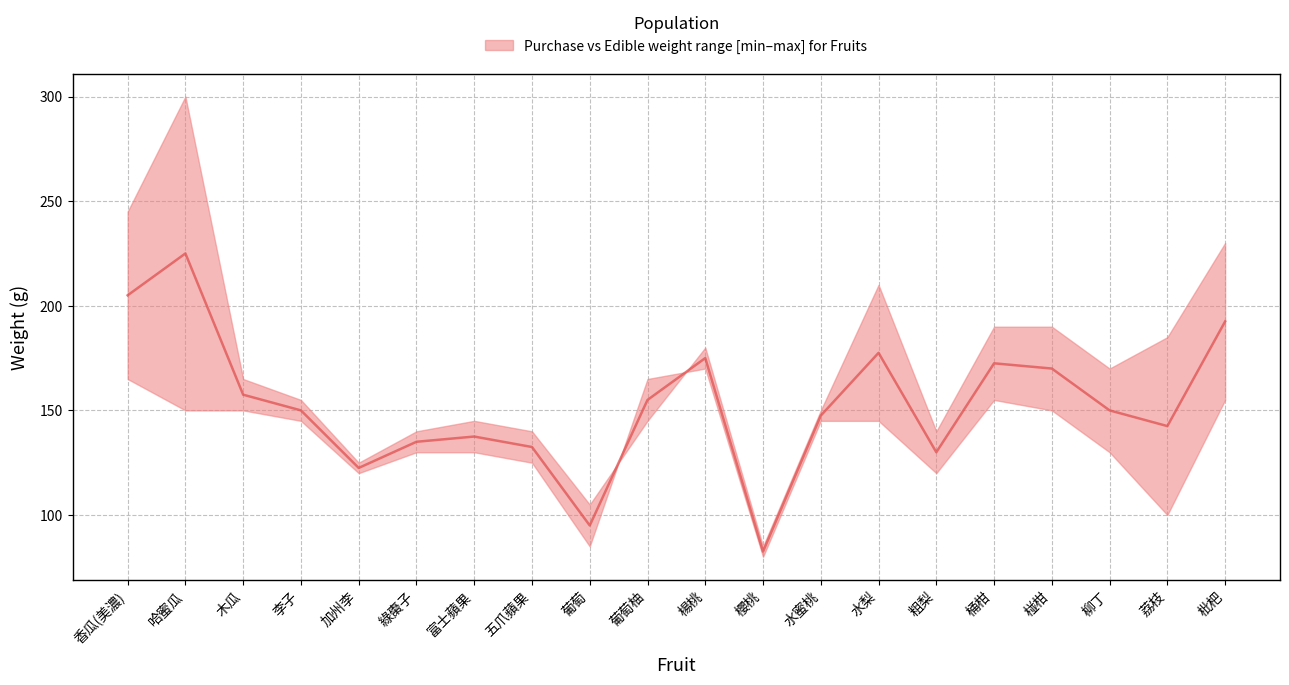

Where is the first local minimum for edible_weight?

加州李